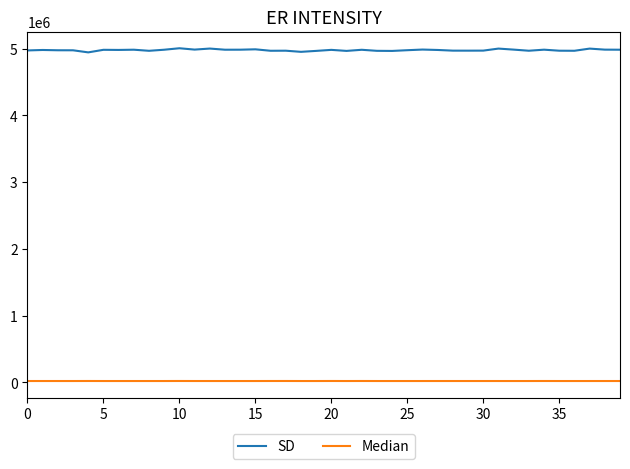

How many lines are shown in the chart?

2